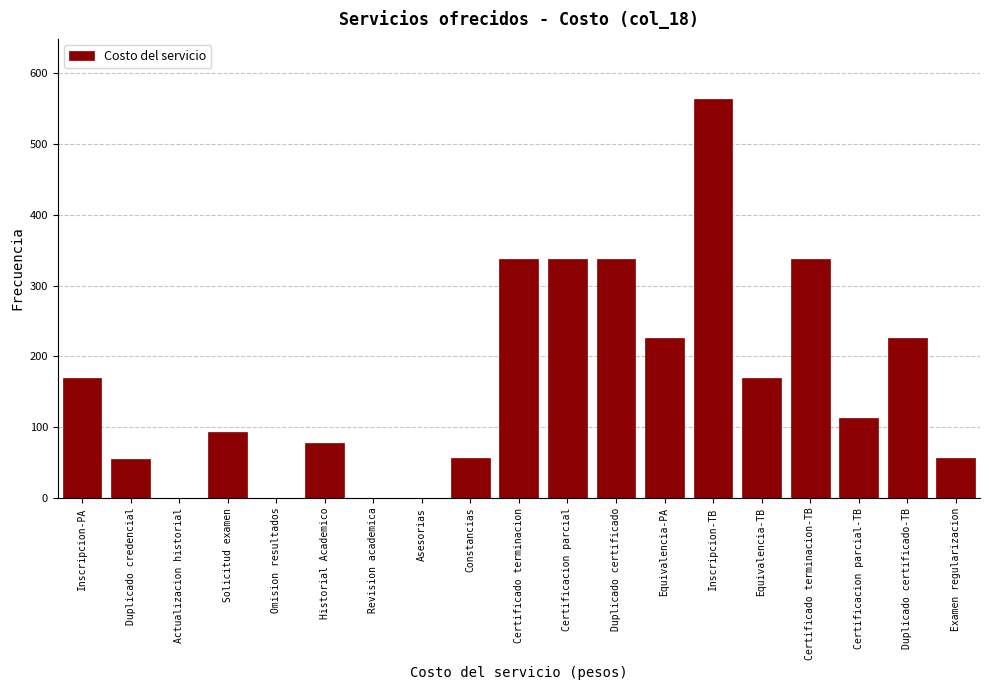

What value does the data have at Equivalencia-TB?

170